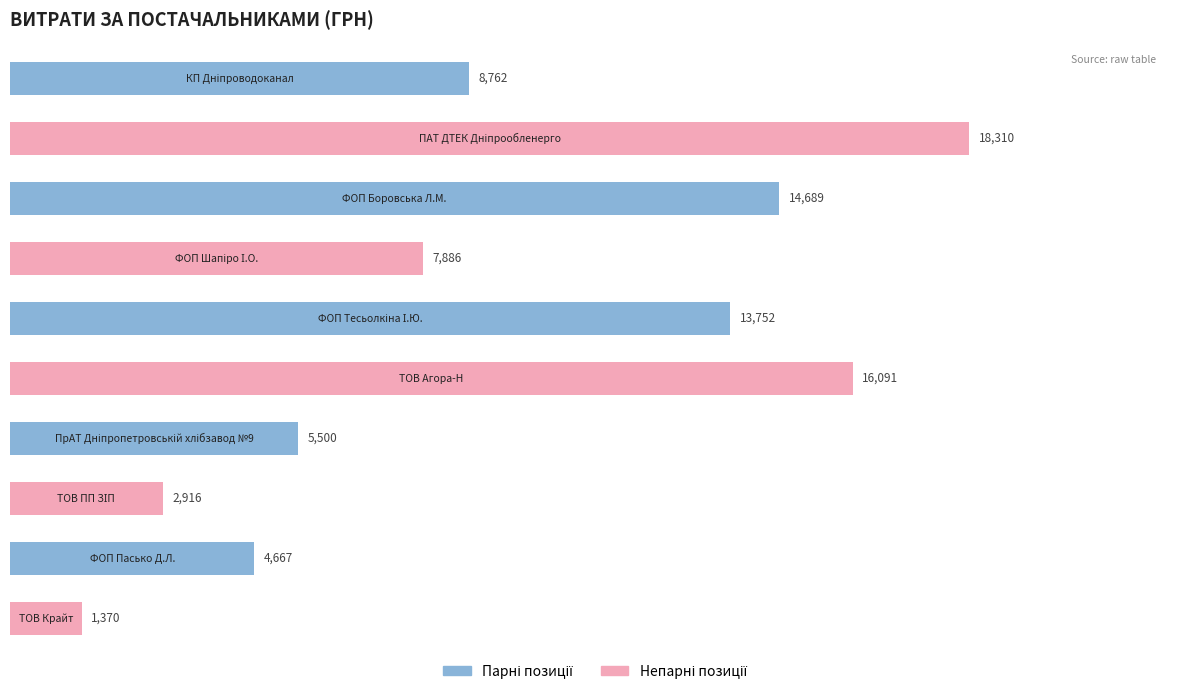

What is the value of the 10th bar from the top?

1370.0